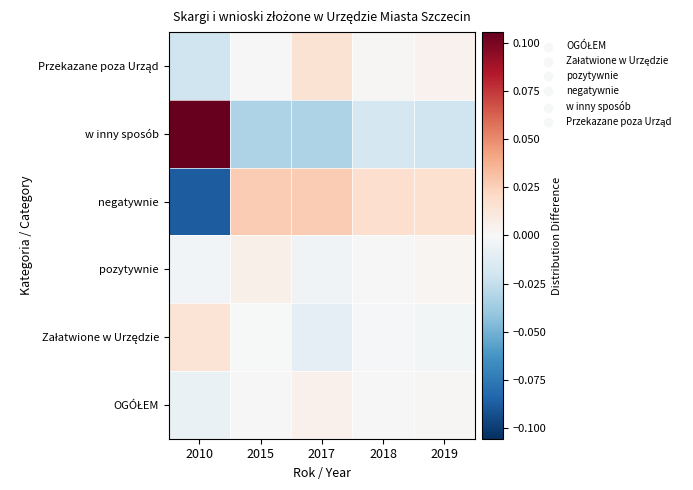

Rank the series at 2010 from lowest to highest value.

negatywnie, Przekazane poza Urząd, OGÓŁEM, pozytywnie, Załatwione w Urzędzie, w inny sposób